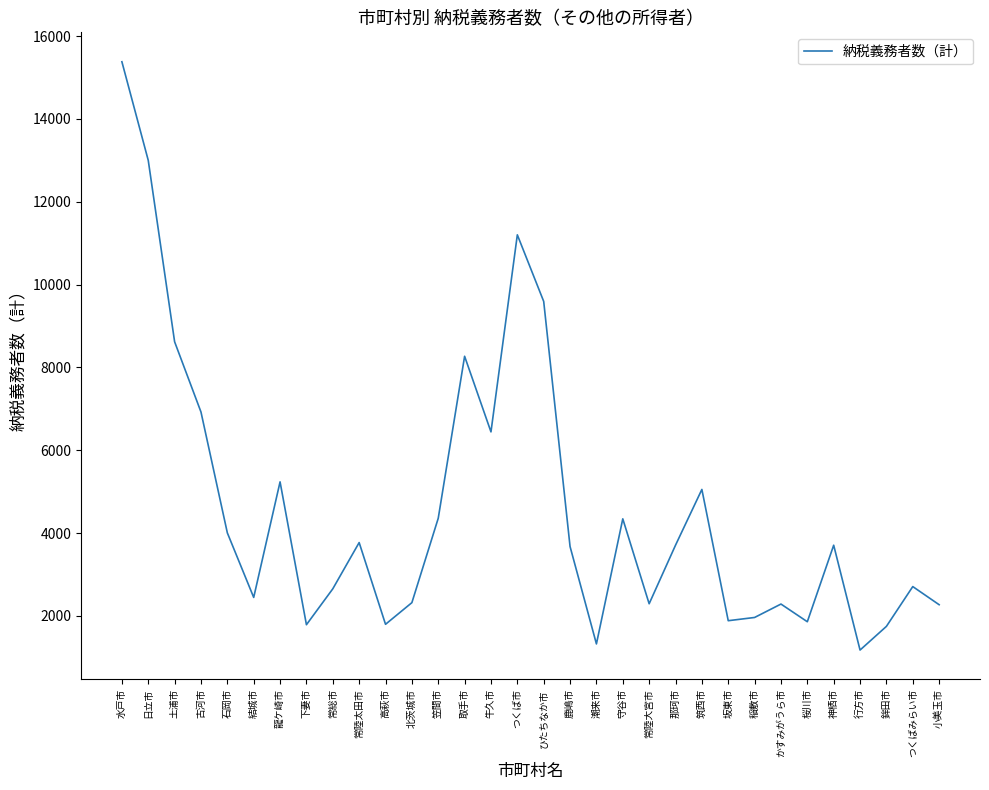

The value at 常陸大宮市 is 2292. True or false?

True